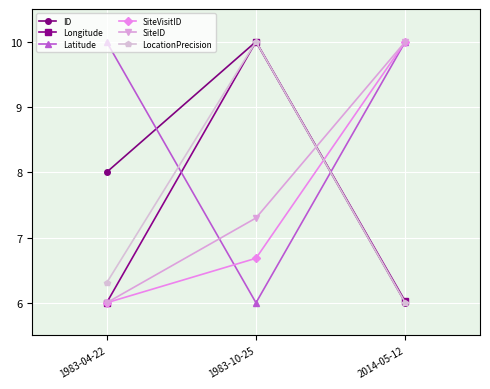

Is it true that SiteID equals 7.3 at 1983-10-25?

True